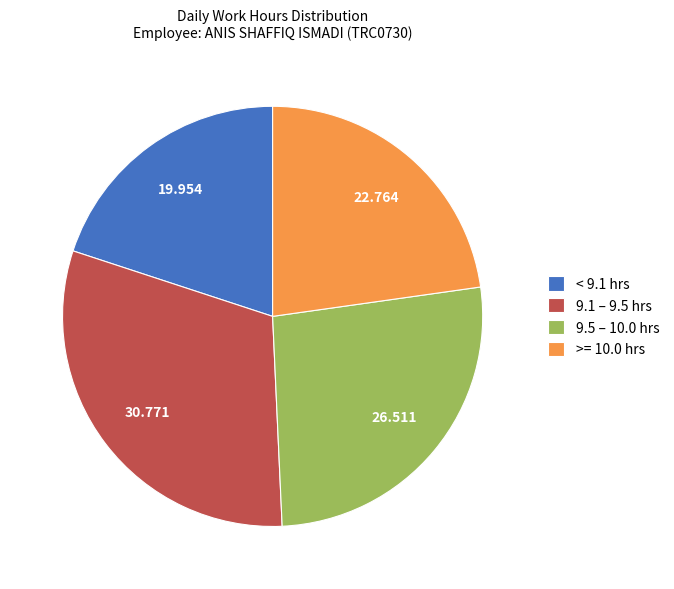

Is the sum of < 9.1 hrs and 9.1 – 9.5 hrs greater than half?

Yes